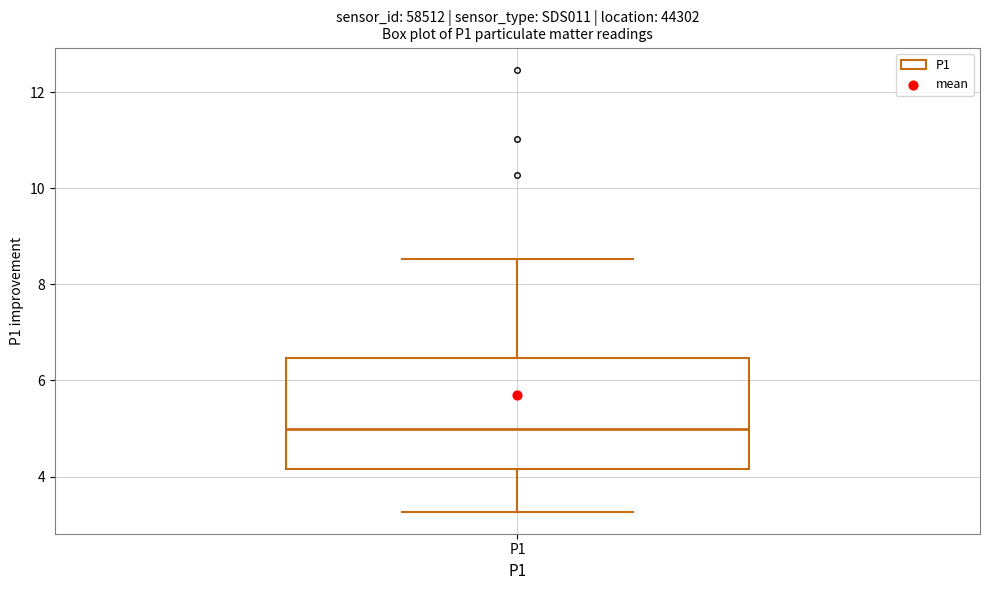

Read this box plot against the y-axis: the position of the median line, the range covered by the box, and the ends of both whiskers. The values are not printed on the chart, so give them approximately, as read against the axis.

median 5.0, box 4.2 to 6.4, whiskers 3.2 to 8.6